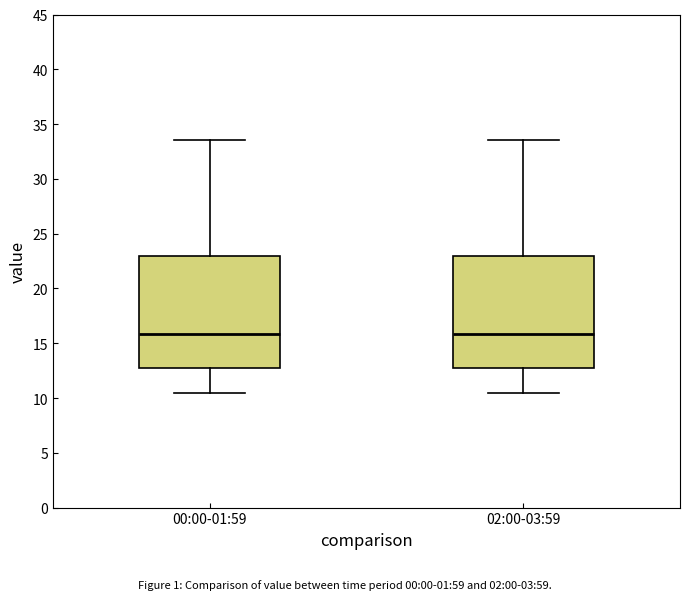

Reading left to right, transcribe this box plot: for each box, give where its median line is, the range the box spans, and where its two whiskers end, as read against the y-axis. The values are not printed on the chart, so give them approximately, as read against the axis.

00:00-01:59: median 16.0, box 13.0 to 23.0, whiskers 10.5 to 33.5
02:00-03:59: median 16.0, box 13.0 to 23.0, whiskers 10.5 to 33.5